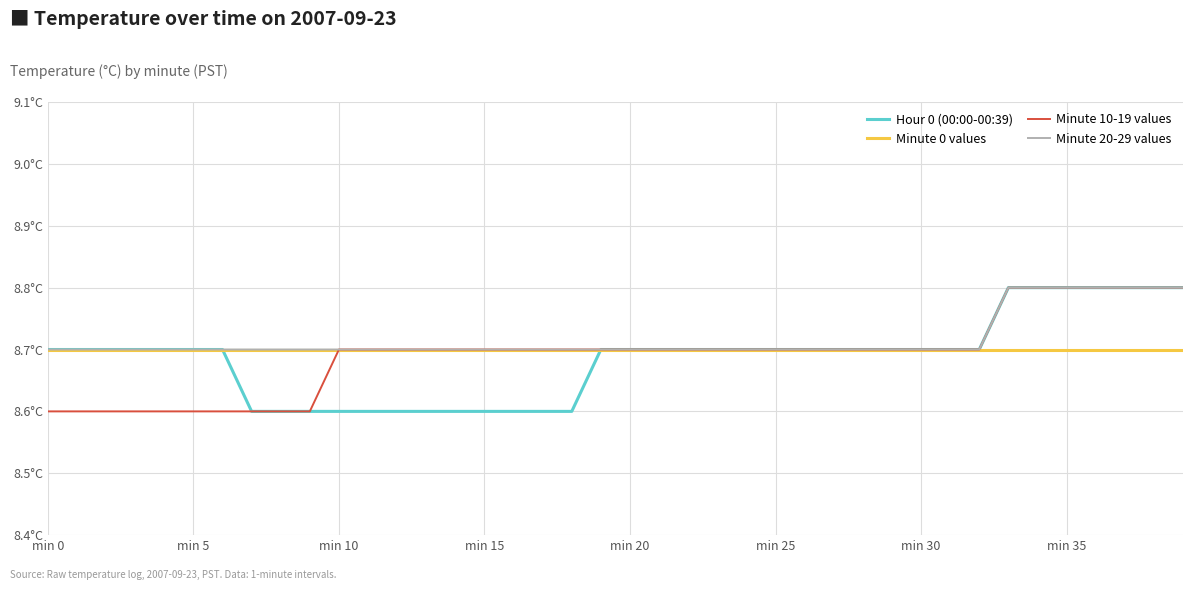

What is the difference between the second highest and second lowest values in the Minute 20-29 values series?

0.1